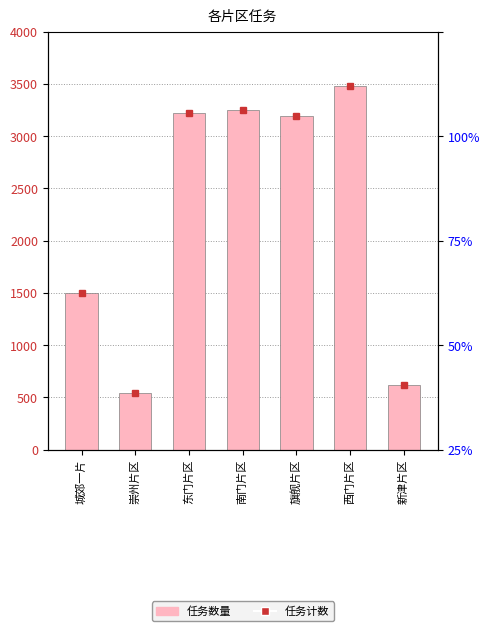

Where is the data nearest to the value 2009?

城郊一片